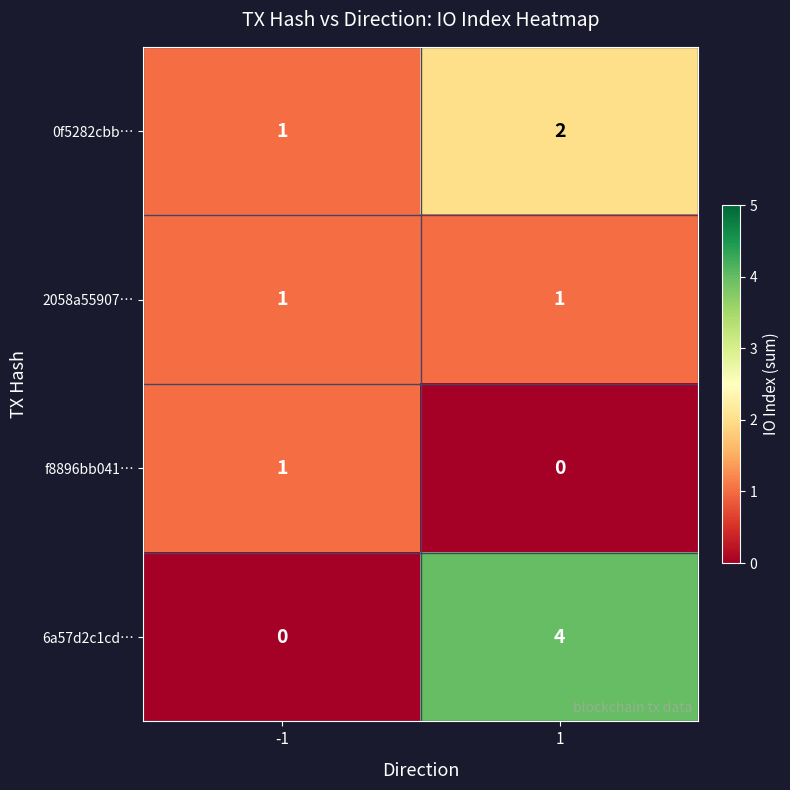

What is the spread (max minus min) of values at 1?

4